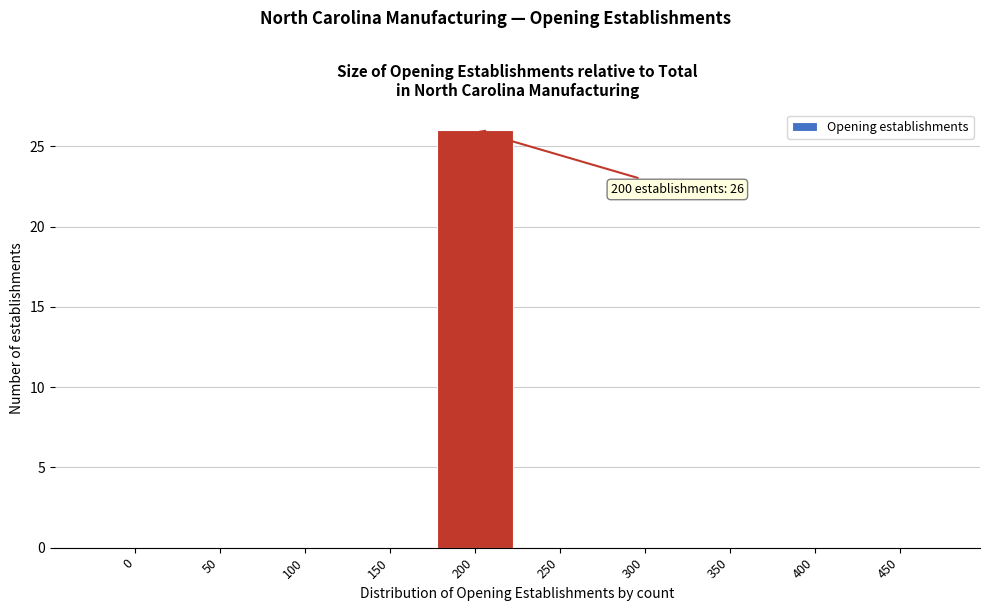

Reading right to left, what are all the values shown in this chart?

450=0	400=0	350=0	300=0	250=0	200=26	150=0	100=0	50=0	0=0